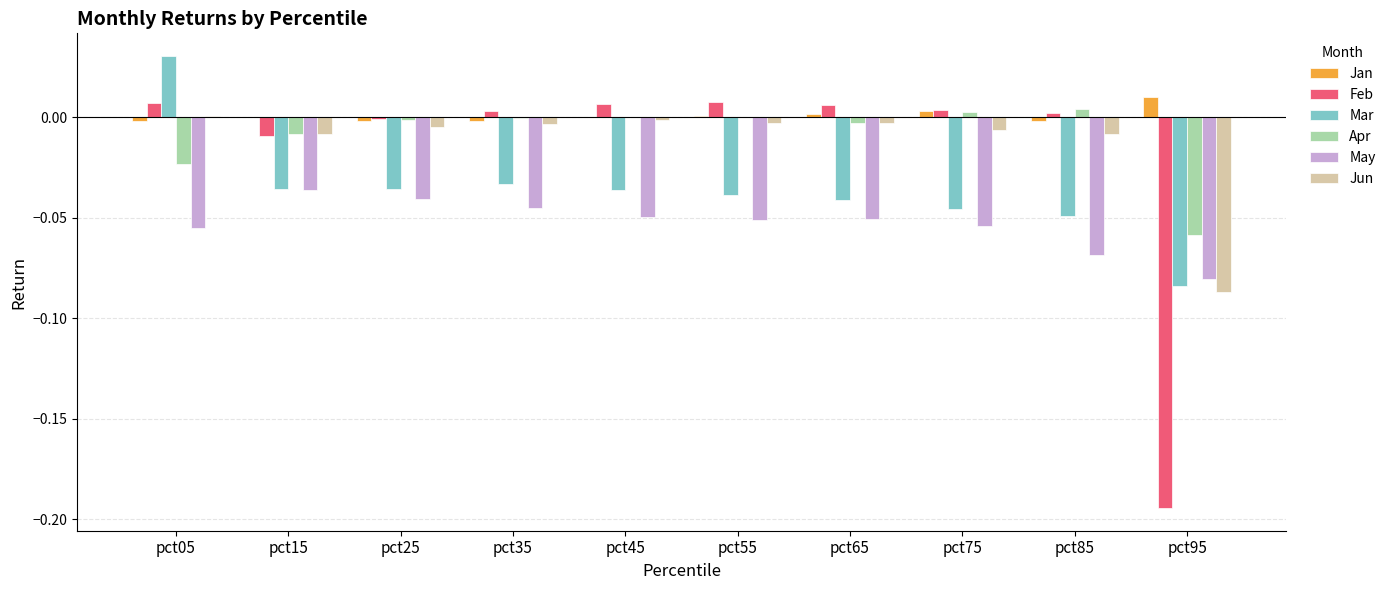

Which series has the largest total across all categories?

Jan